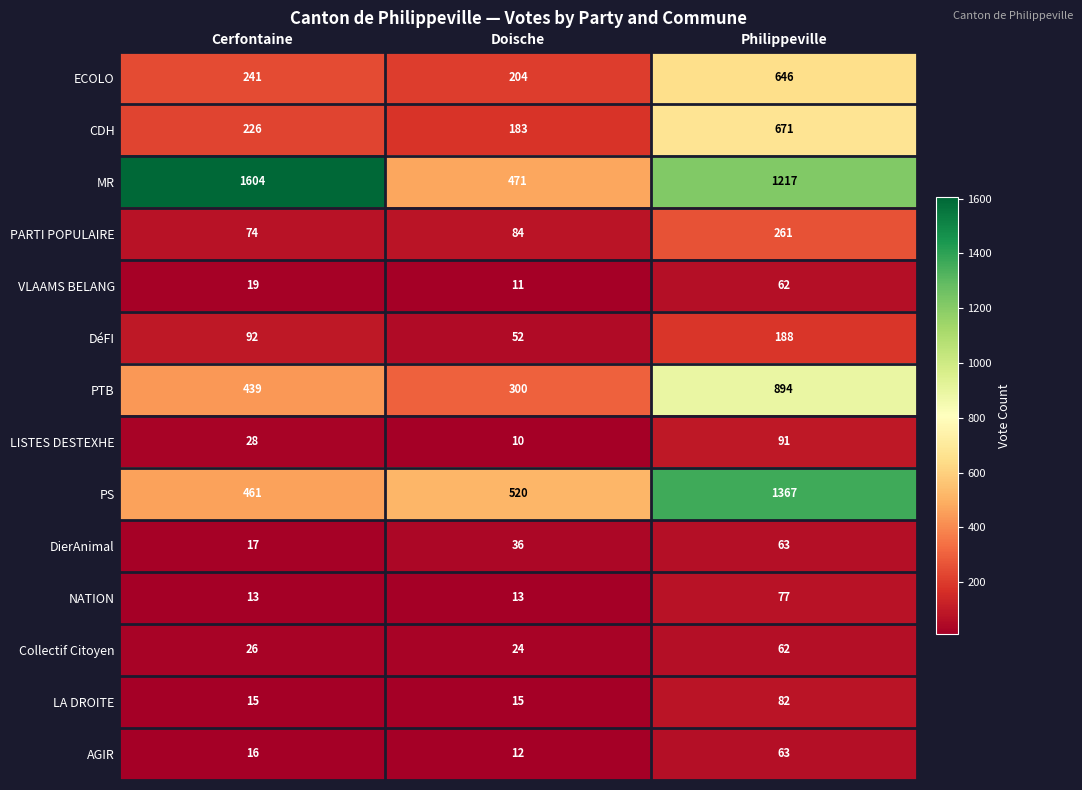

The MR series shows 1217 at Philippeville. True or false?

True